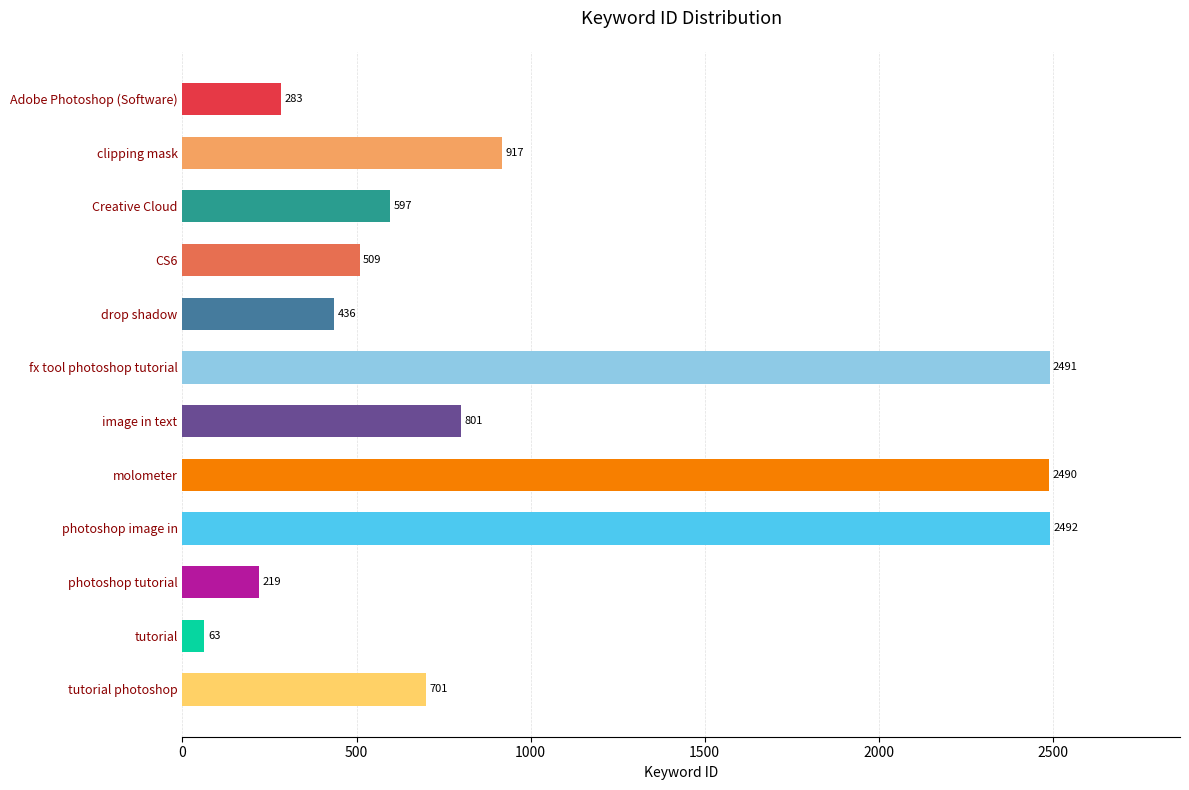

What is the difference between the maximum and minimum values?

2429